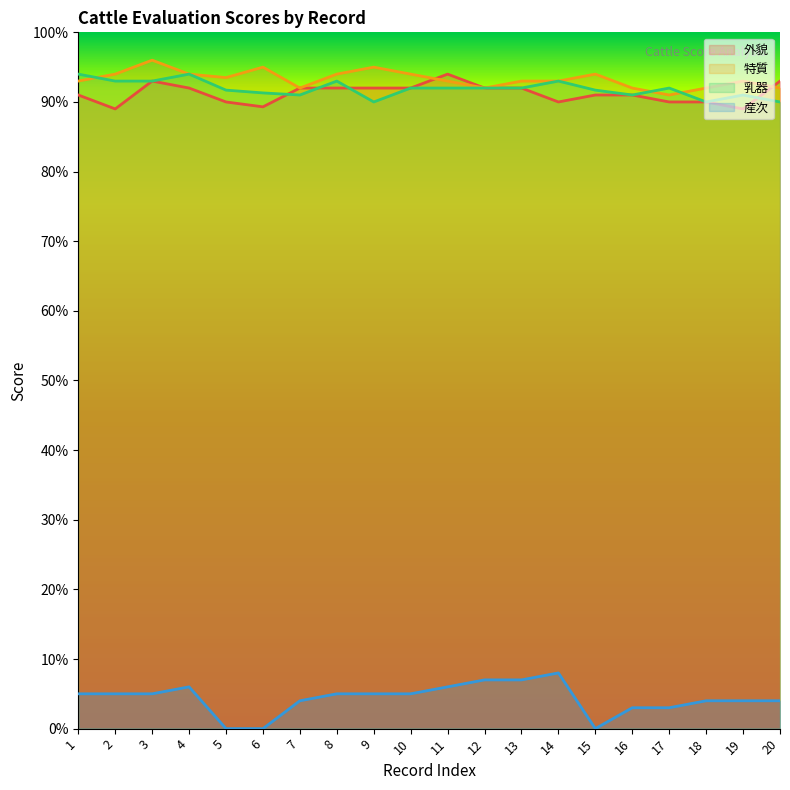

True or false: 産次 and 特質 cross at least once.

False